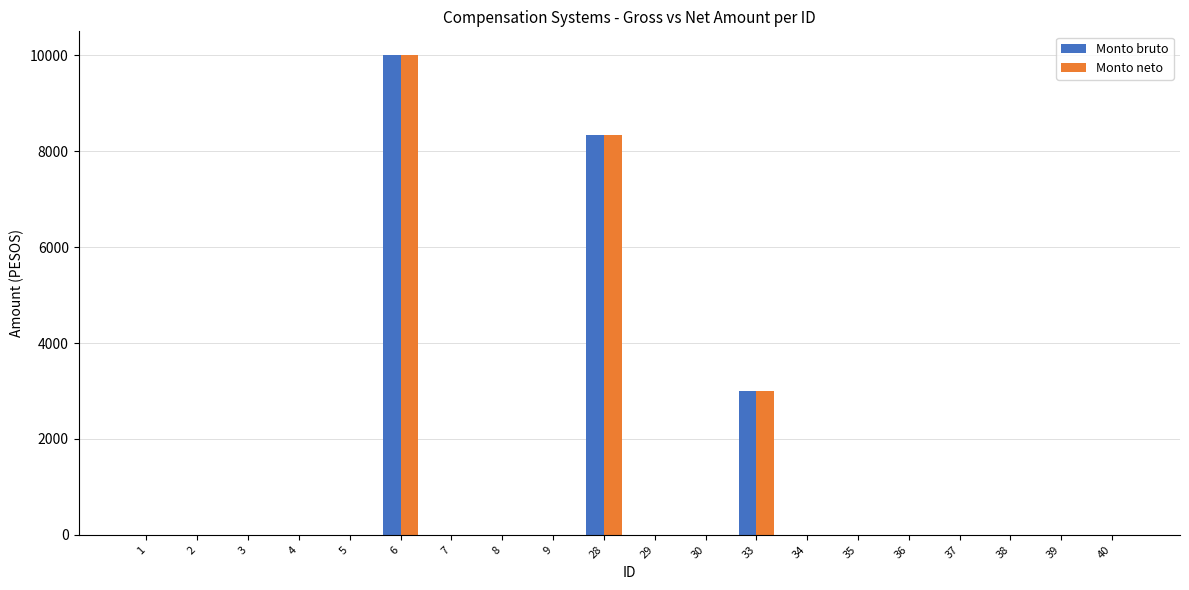

What is the total value across all series at 28?

16670.6